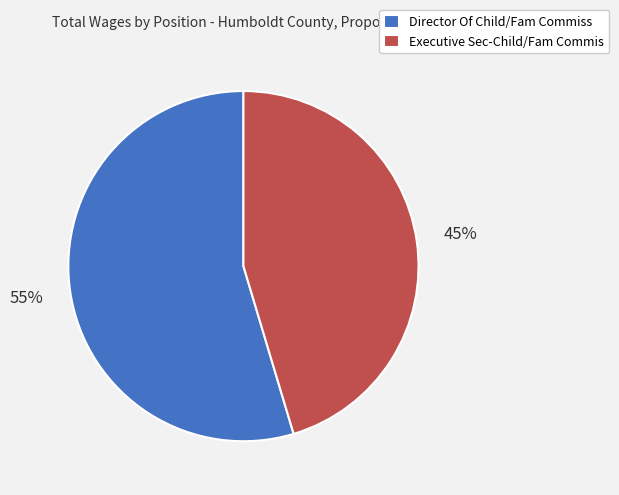

Is there a majority slice in this chart?

Yes